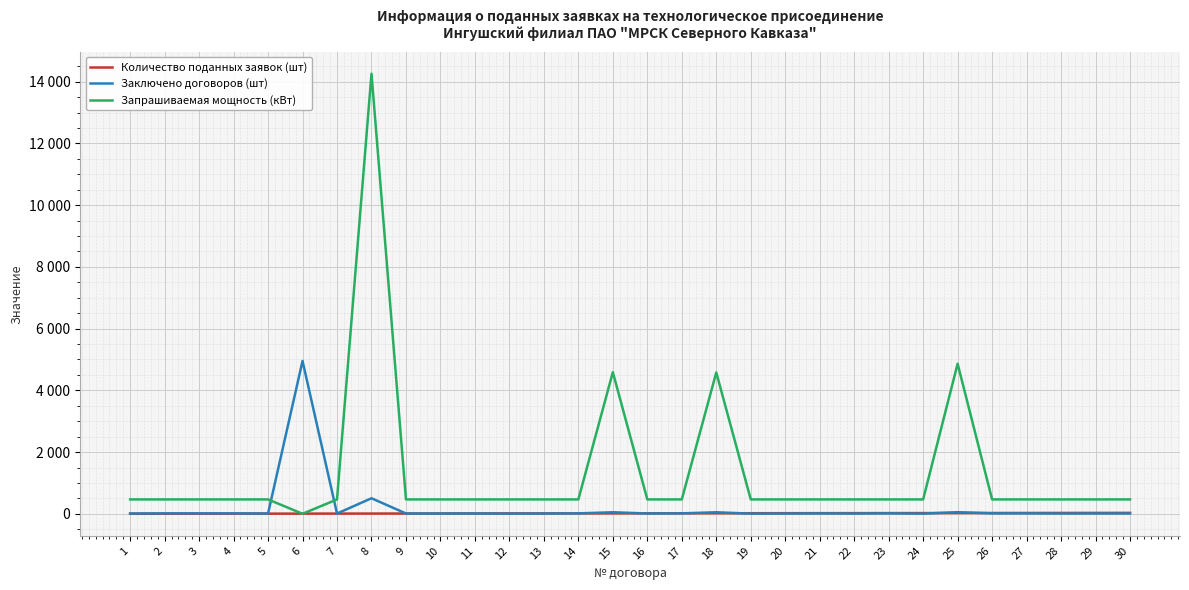

True or false: Запрашиваемая мощность (кВт) has a value of 466.1 at 2.

True